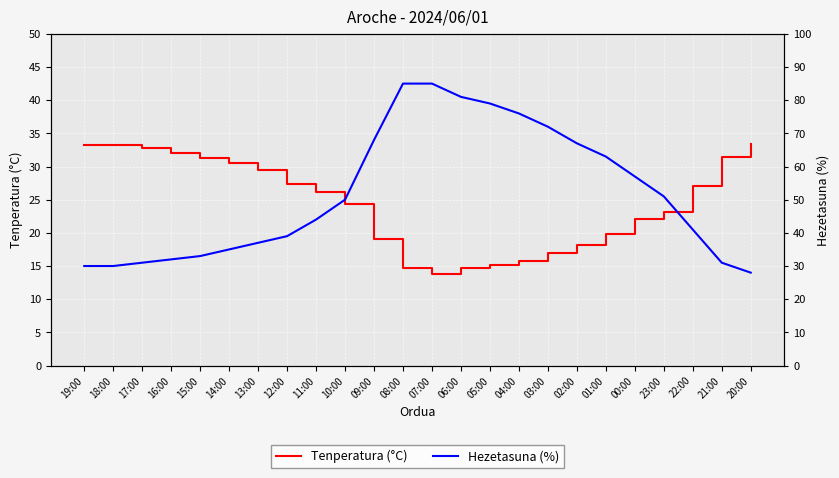

At which category is the sum across all series the highest?

08:00